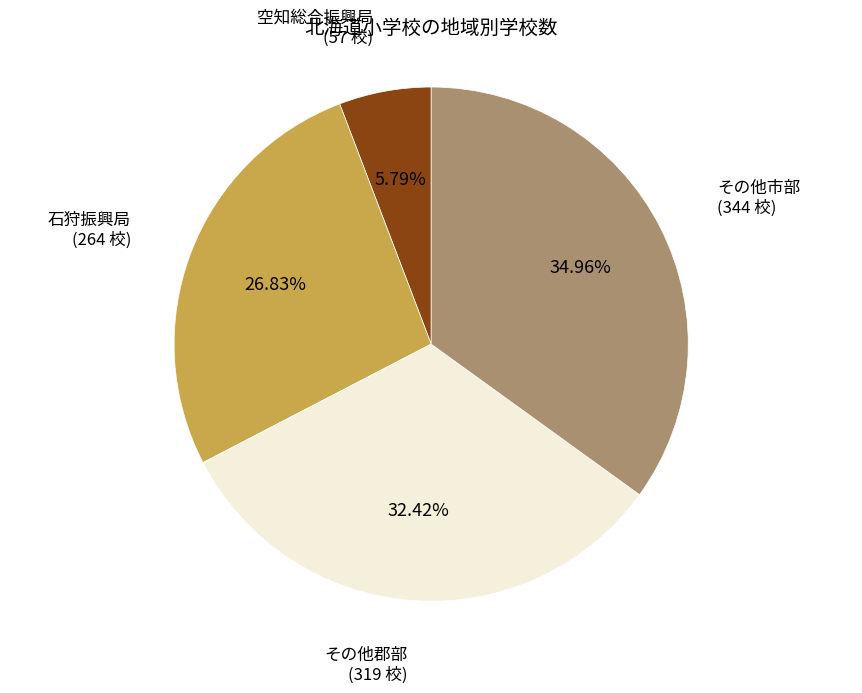

Is there a majority slice in this chart?

No